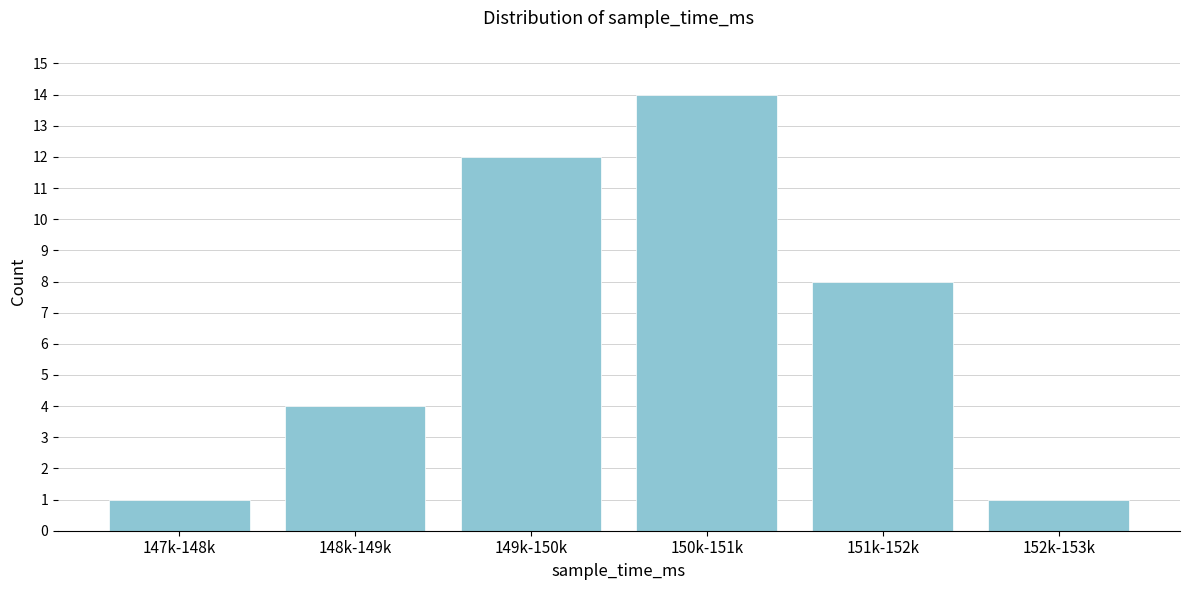

Reading left to right, list all the values displayed in this chart.

147k-148k=1	148k-149k=4	149k-150k=12	150k-151k=14	151k-152k=8	152k-153k=1